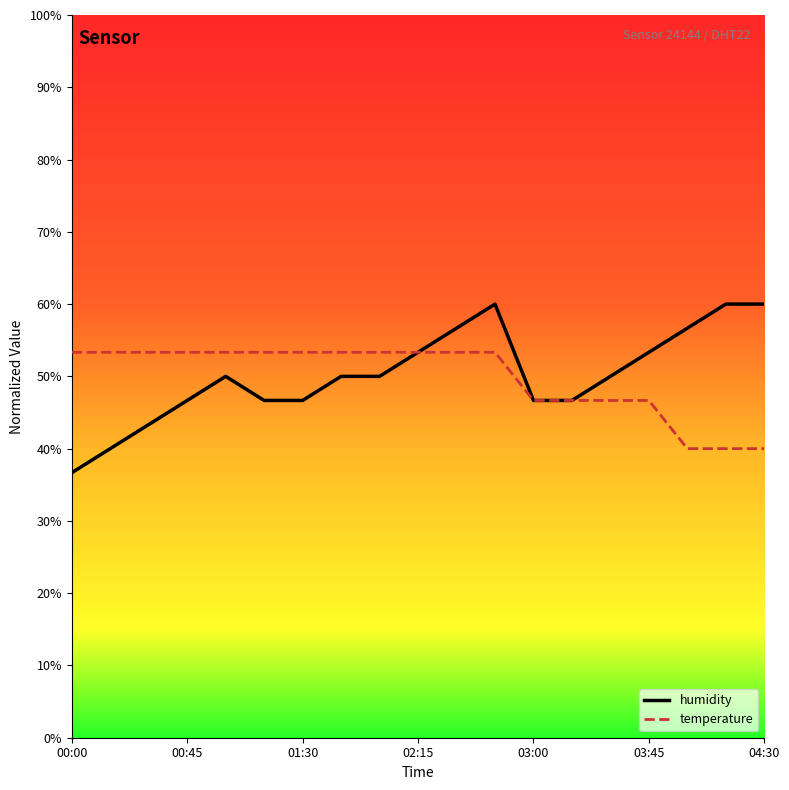

Rank the series by their maximum value, from highest to lowest.

humidity, temperature